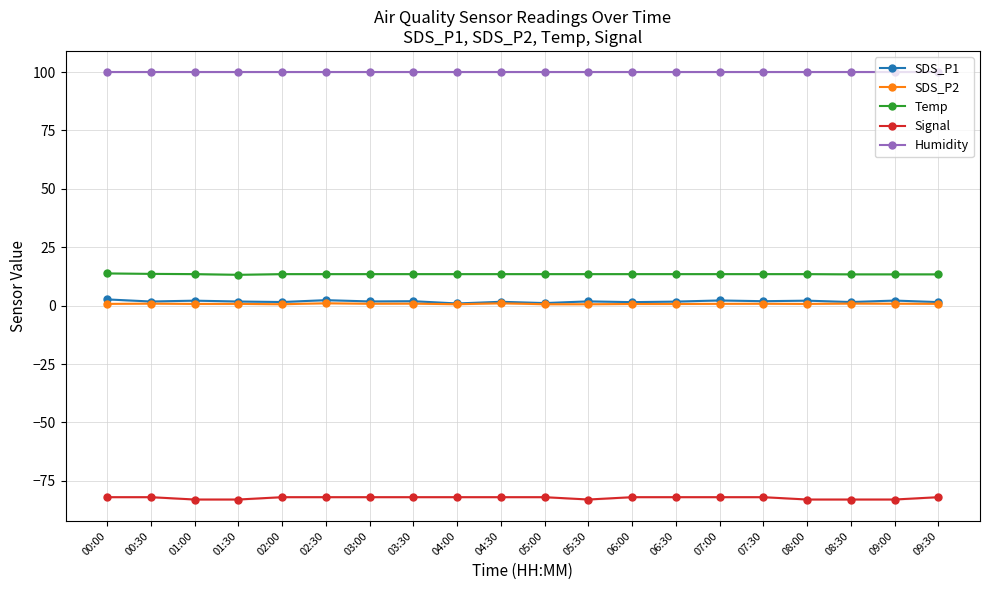

What is the difference between the Temp values at 00:00 and 08:00?

0.3